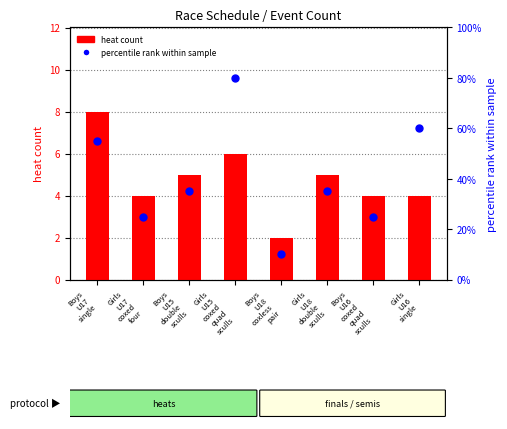

Is the value of percentile rank within sample at Girls
U17
coxed
four greater than the value of heat count at Girls
U17
coxed
four?

Yes